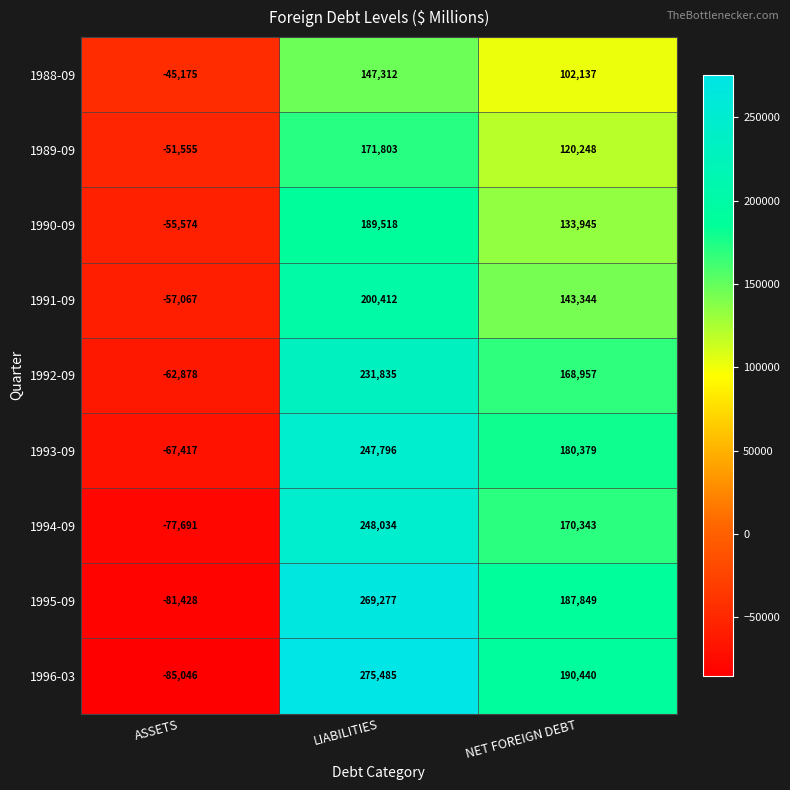

What is the maximum value shown in the chart?

275485